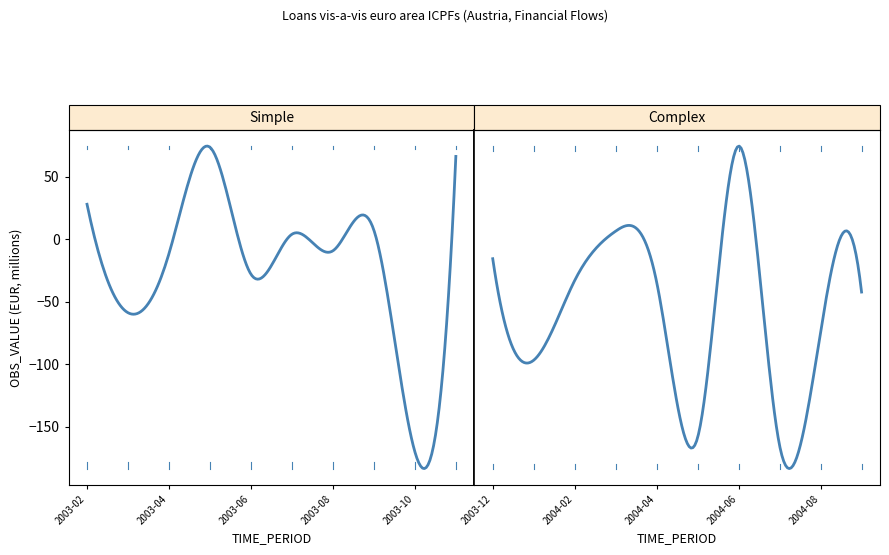

At which label does the data first exceed 6?

2003-02